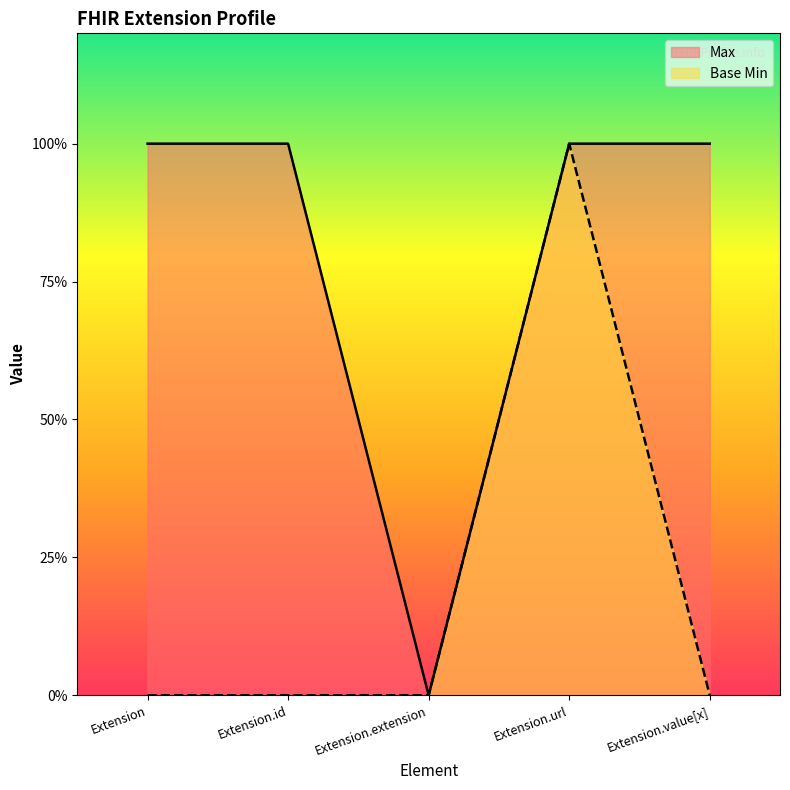

How many Max values are between 1 and 2?

4